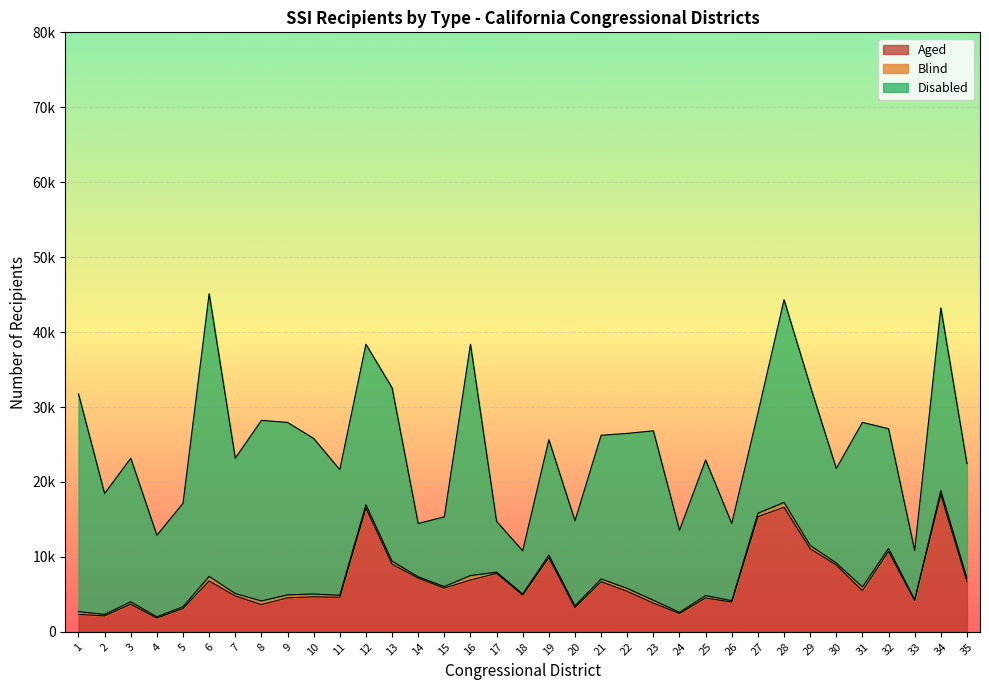

What is the sum of the Blind values at 19 and 31?

834